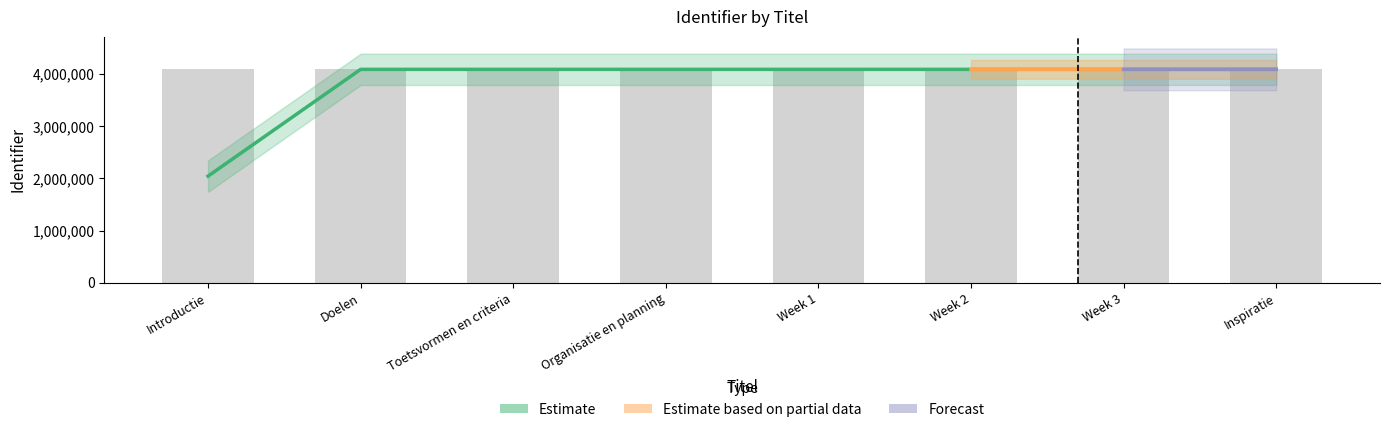

Where is the data nearest to the value 4089697?

Week 3